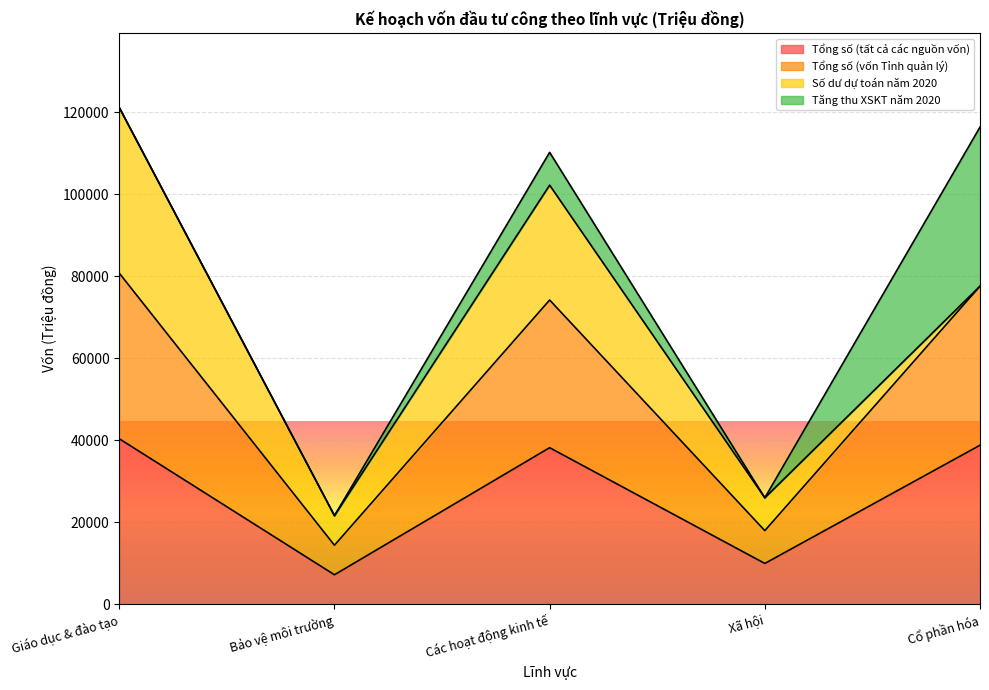

True or false: Tổng số (vốn Tỉnh quản lý) has more than 2 points higher than both neighbors.

False